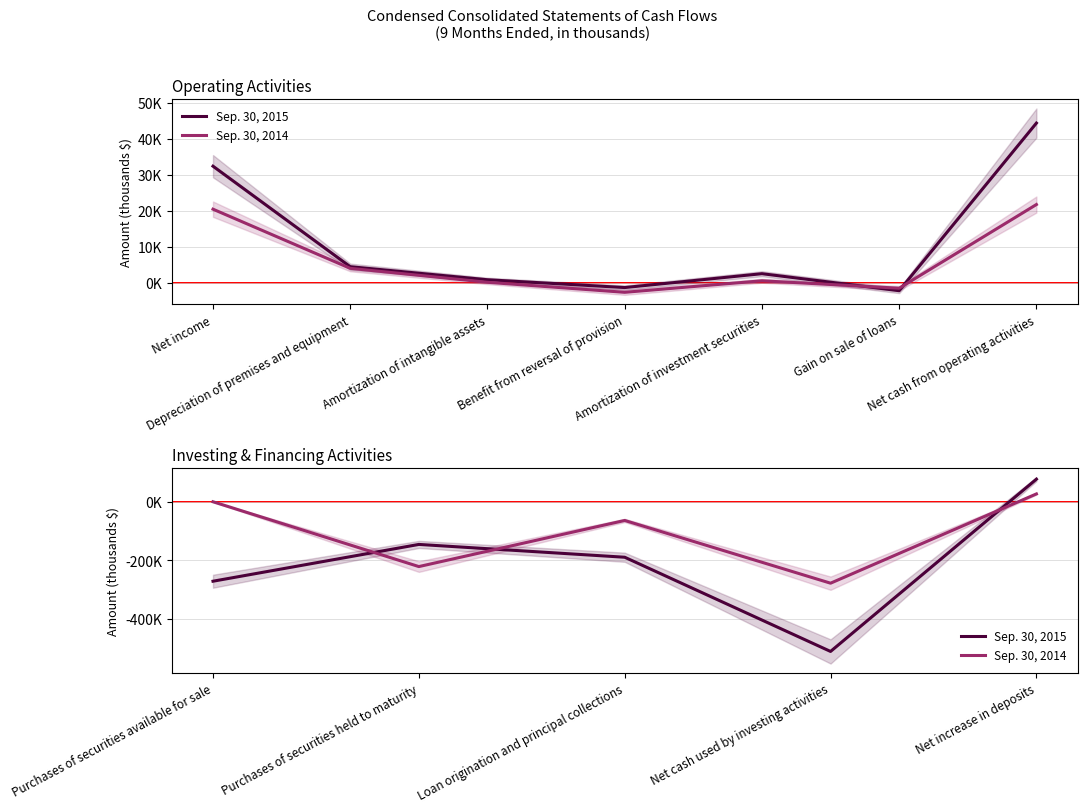

The Sep. 30, 2015 series shows -171052 at Purchases of securities available for sale. True or false?

False